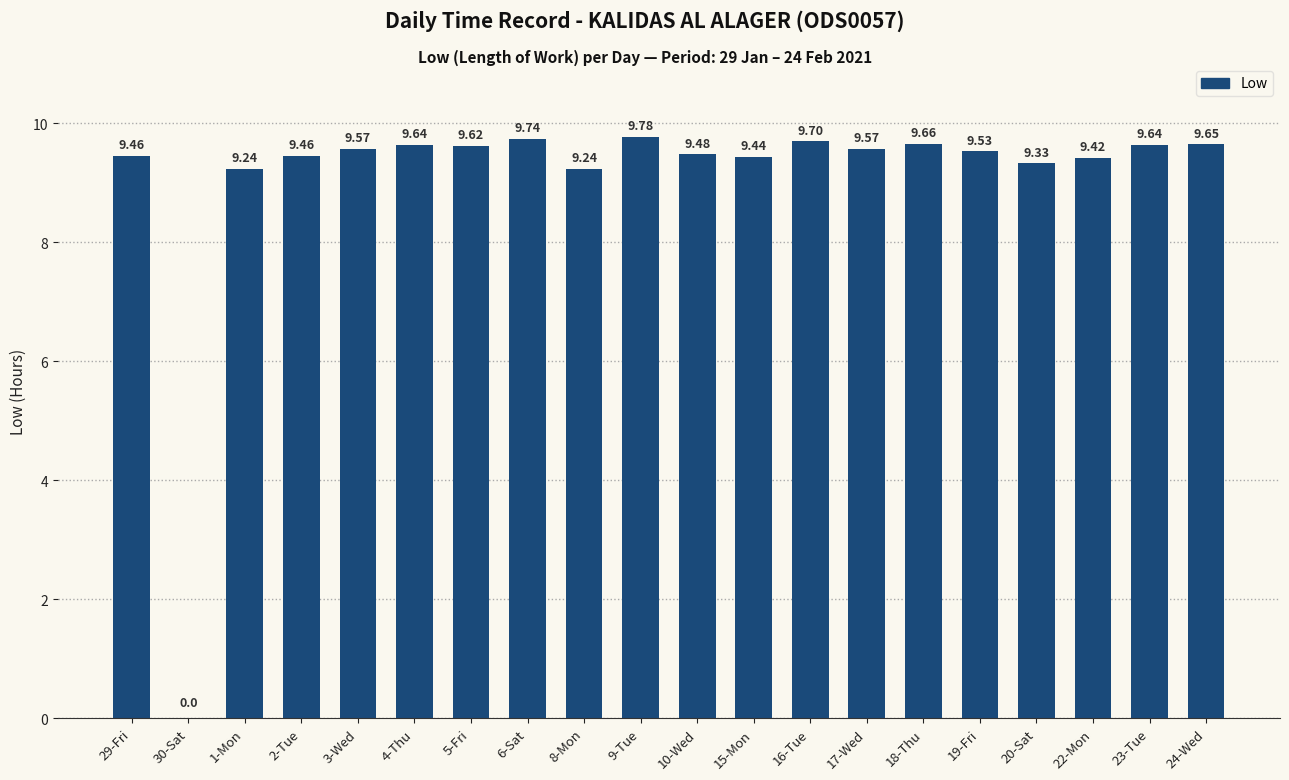

Reading left to right, extract all data points from this chart.

29-Fri=9.5	30-Sat=0.0	1-Mon=9.2	2-Tue=9.5	3-Wed=9.6	4-Thu=9.6	5-Fri=9.6	6-Sat=9.7	8-Mon=9.2	9-Tue=9.8	10-Wed=9.5	15-Mon=9.4	16-Tue=9.7	17-Wed=9.6	18-Thu=9.7	19-Fri=9.5	20-Sat=9.3	22-Mon=9.4	23-Tue=9.6	24-Wed=9.7